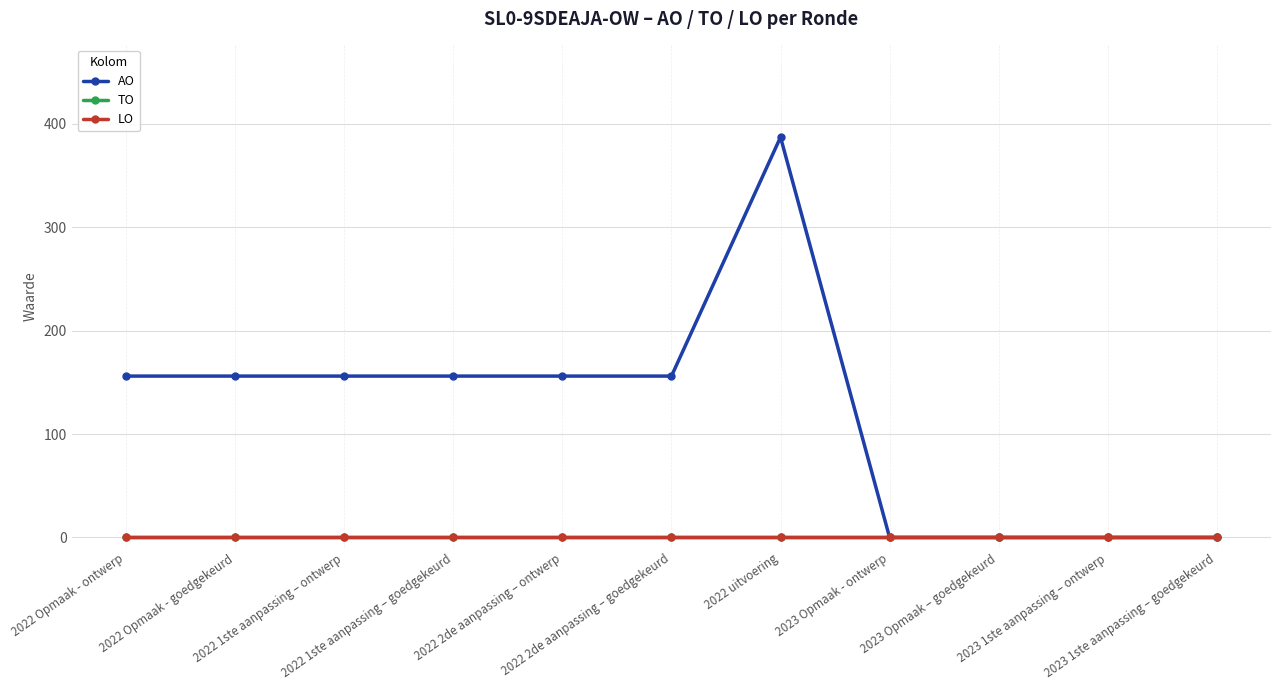

Between 2023 Opmaak - ontwerp and 2022 1ste aanpassing – goedgekeurd, which is larger?

2022 1ste aanpassing – goedgekeurd